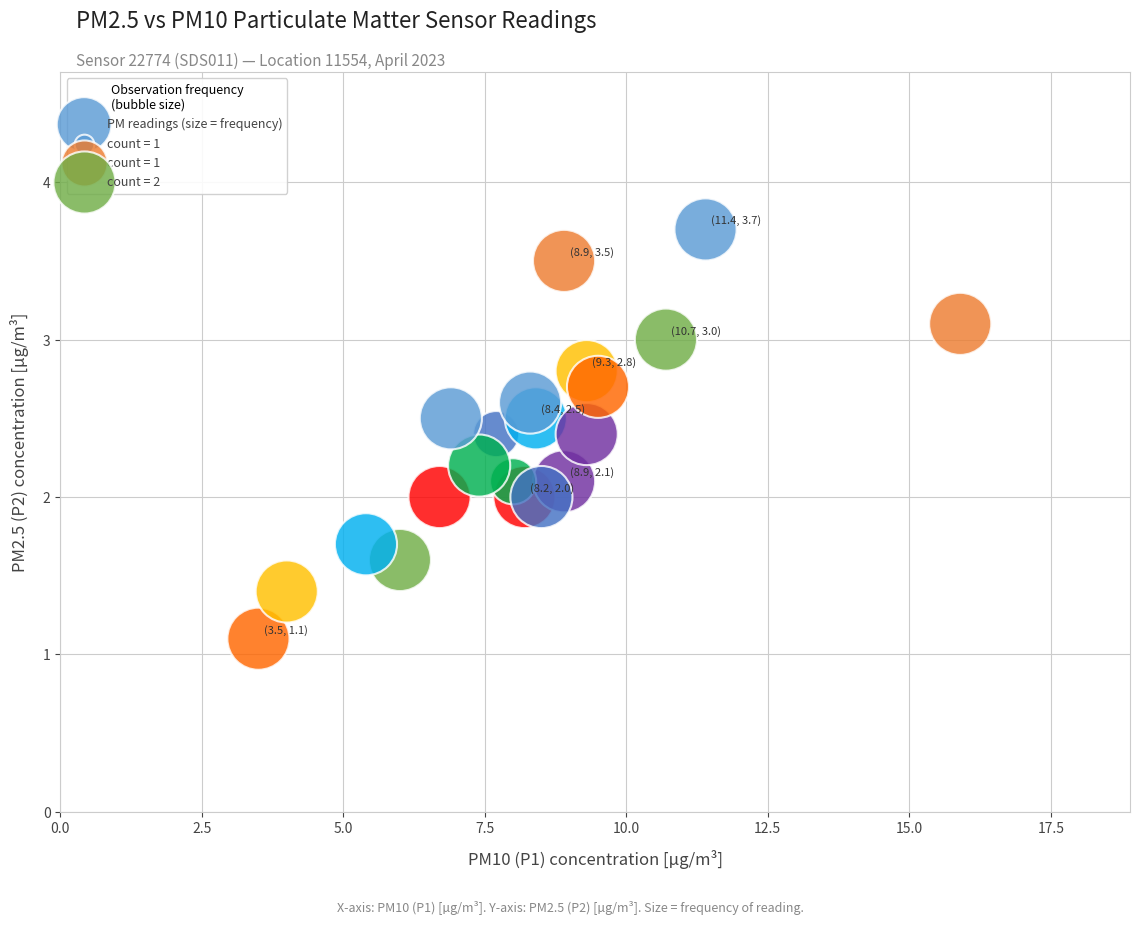

What is the range of Y values (max minus min)?

2.6